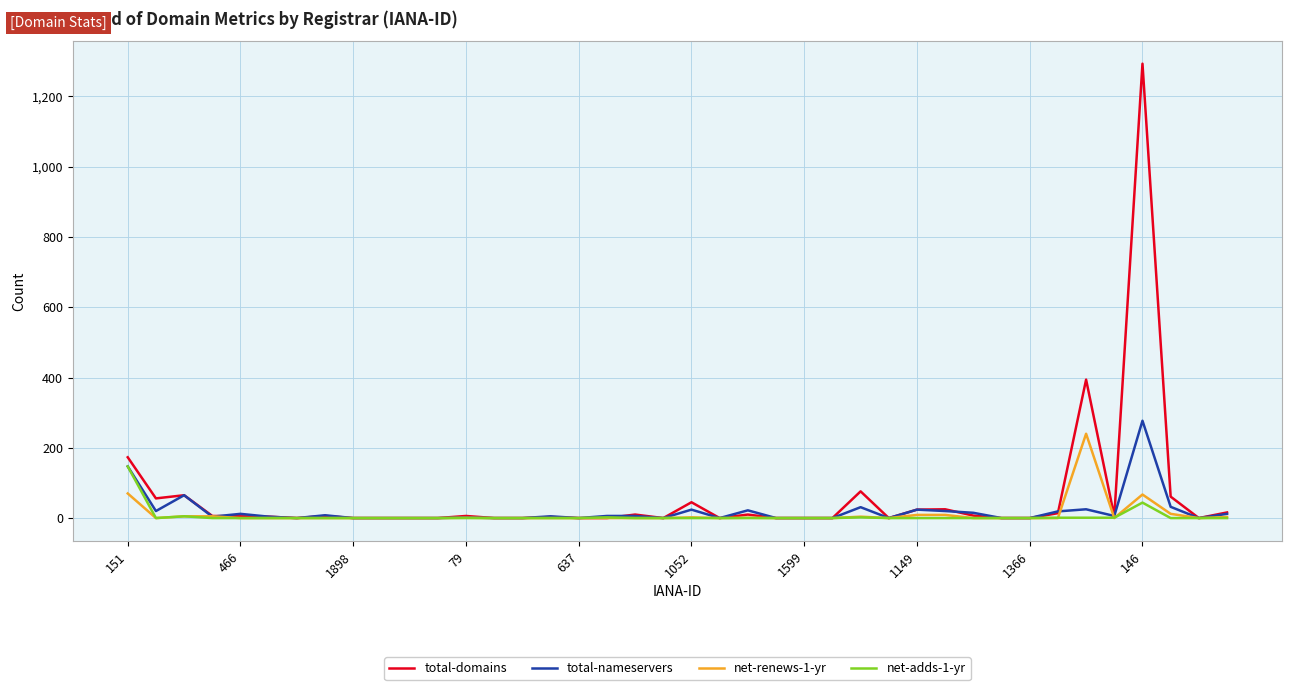

Which series has the widest spread of values?

total-domains